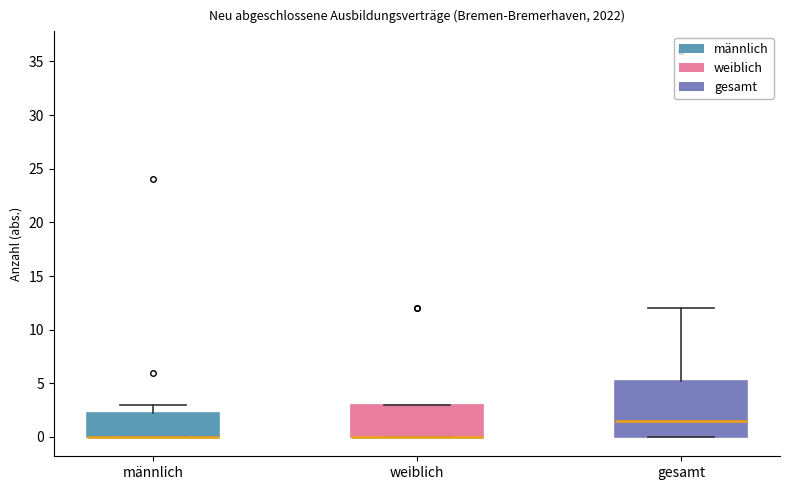

Reading left to right, read every box against the y-axis: the position of its median line, the range the box covers, and the ends of its whiskers. The values are not printed on the chart, so give them approximately, as read against the axis.

männlich: median 0.0 (drawn on the box's lower edge), box 0.0 to 2.5, whiskers 0.0 to 3.0
weiblich: median 0.0 (drawn on the box's lower edge), box 0.0 to 3.0, whiskers 0.0 to 3.0
gesamt: median 1.5, box 0.0 to 5.5, whiskers 0.0 to 12.0